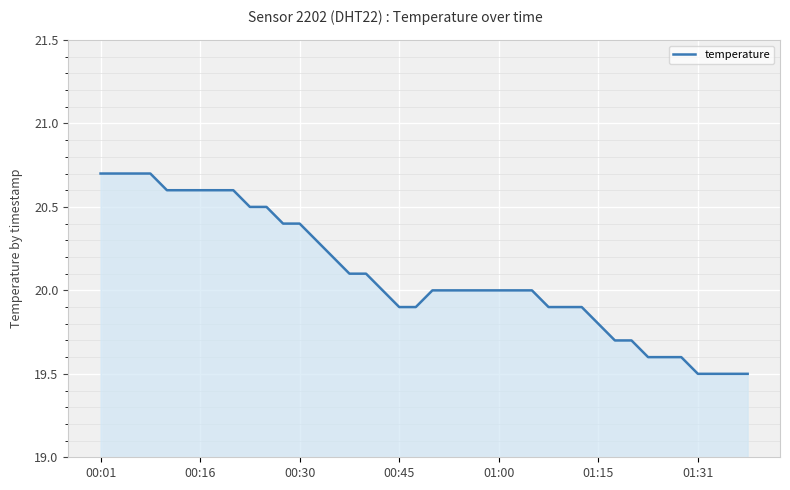

What is the difference between the maximum and minimum values?

1.2